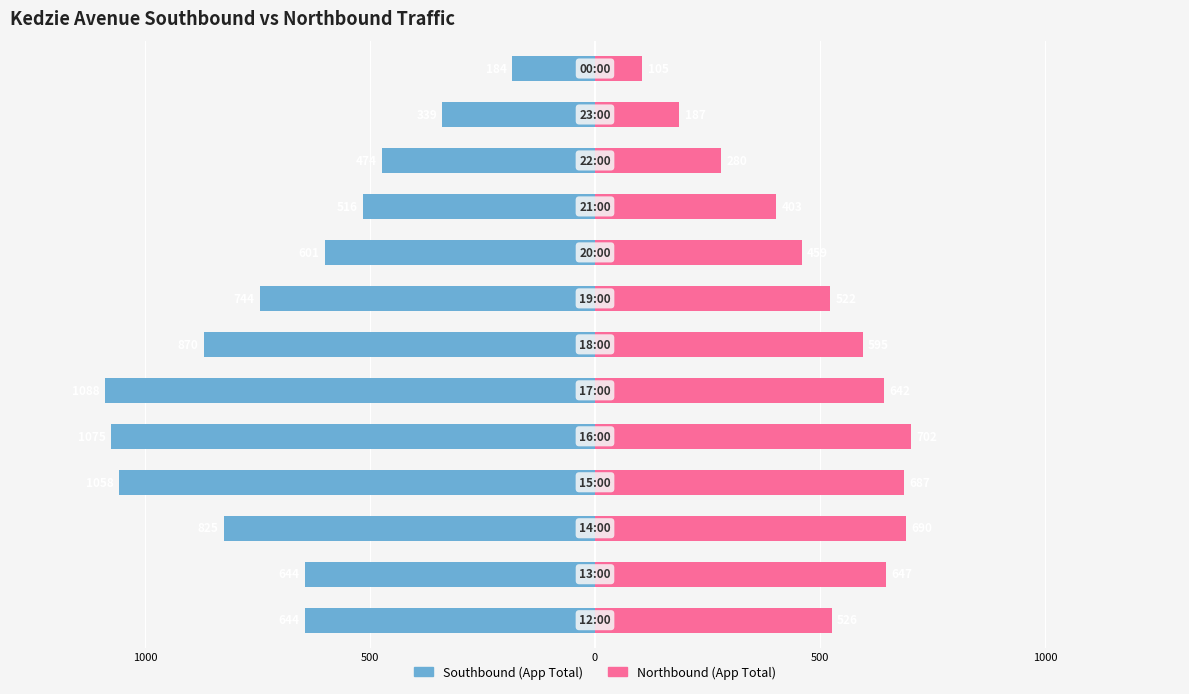

At how many categories does at least one series exceed -936?

13